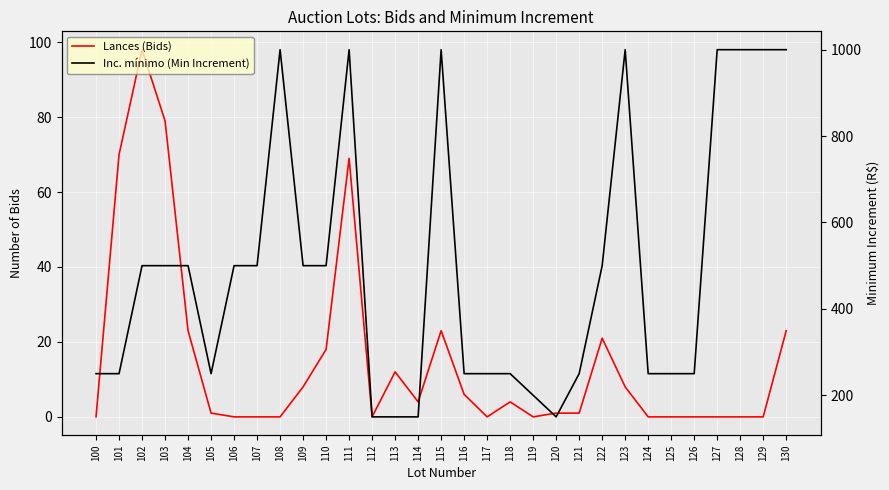

True or false: Inc. mínimo (Min Increment) and Lances (Bids) cross at least once.

False